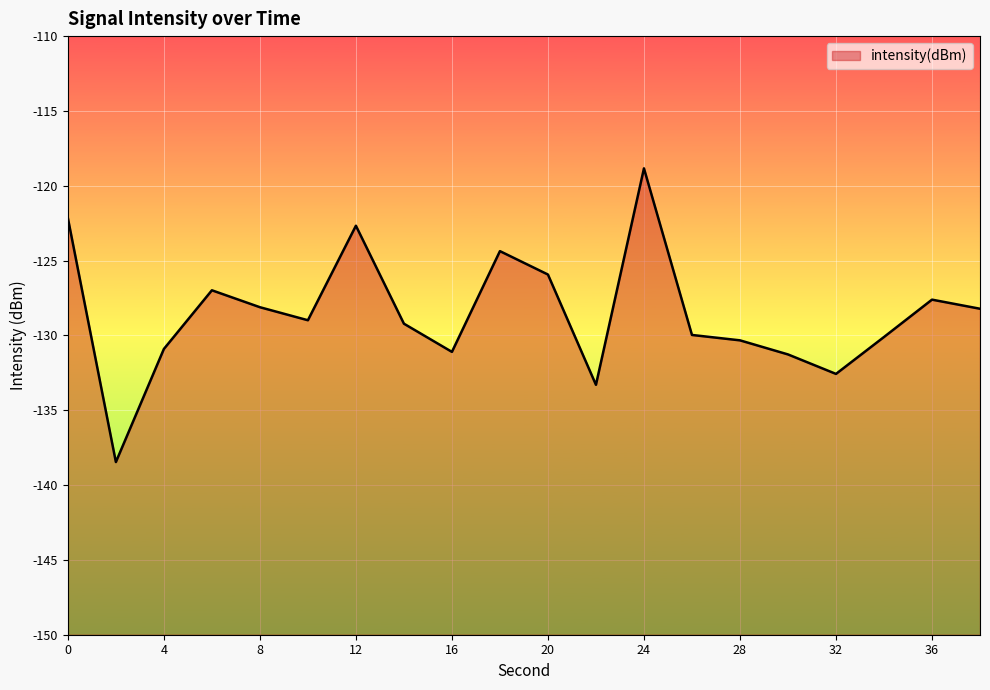

What is the minimum value shown in the chart?

-138.5